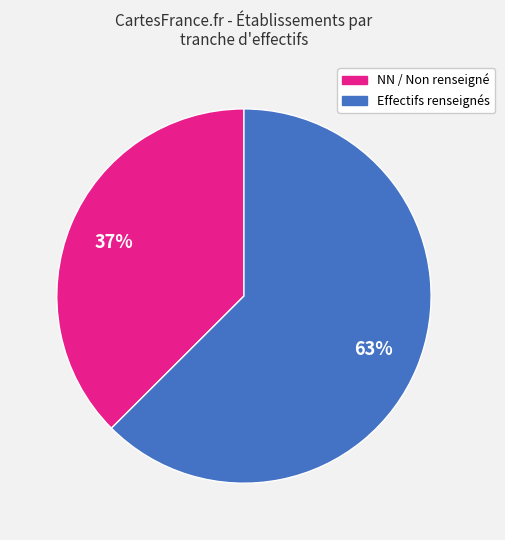

How many slices are in this pie chart?

2